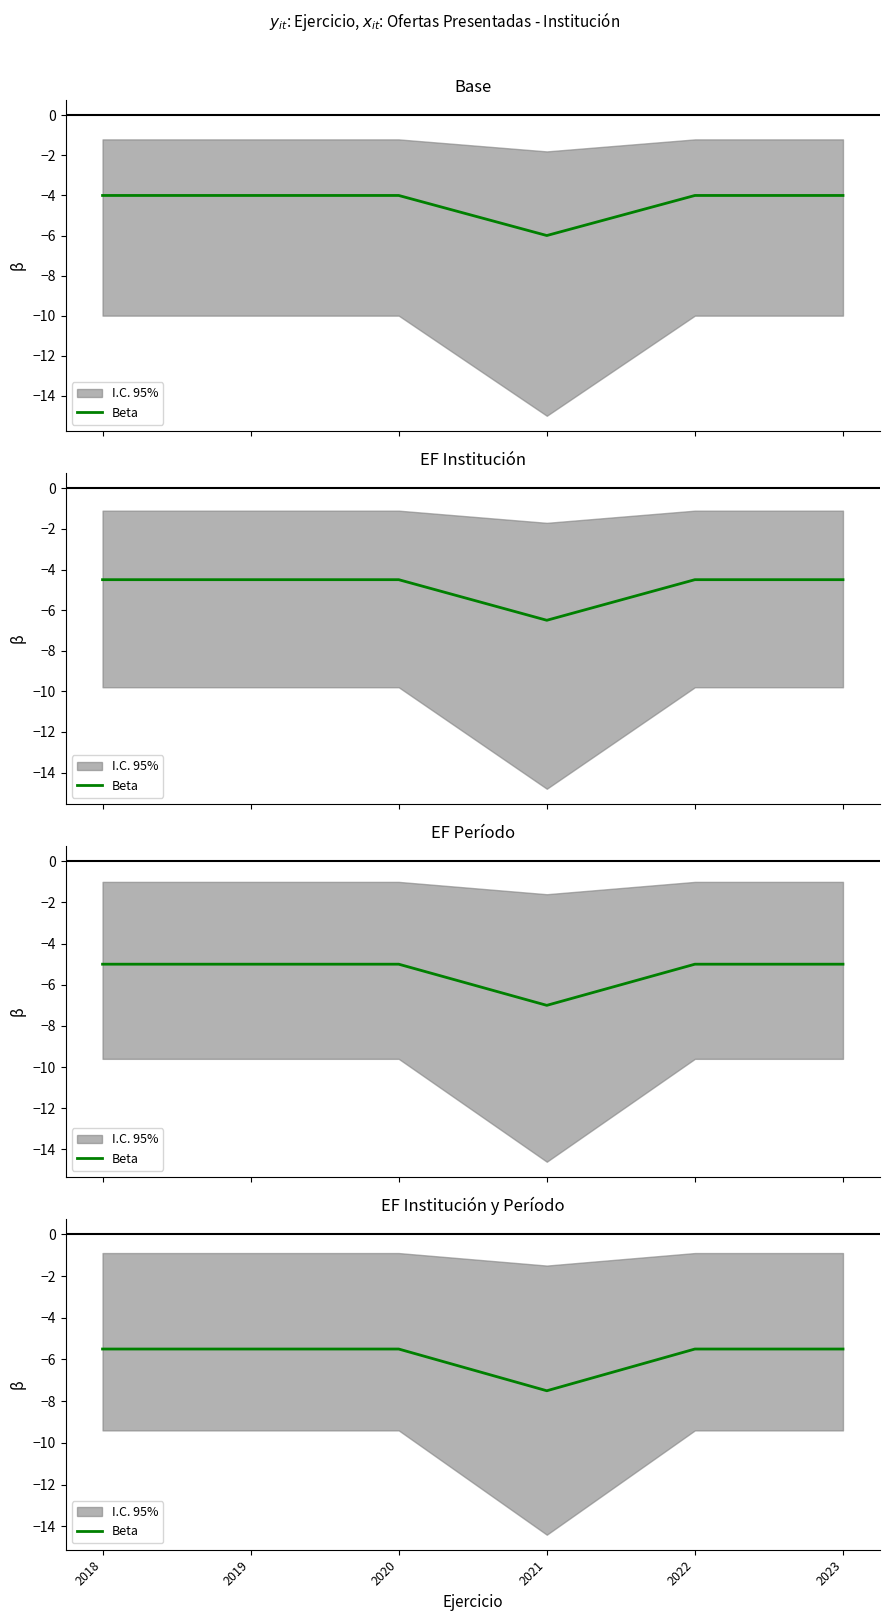

Where is the first local minimum?

2021